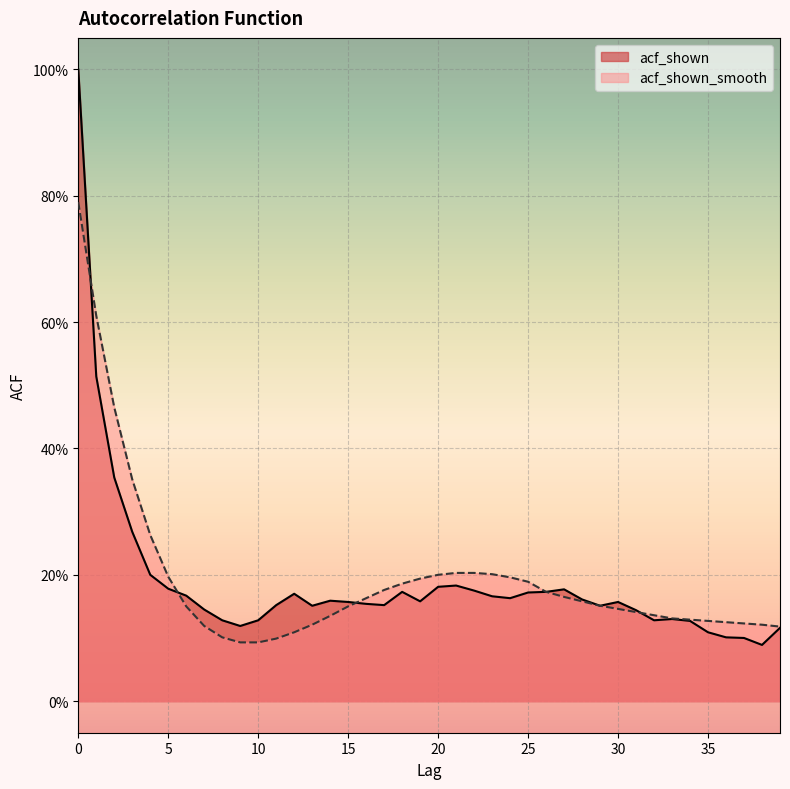

What is the maximum value for acf_shown_smooth?

0.8